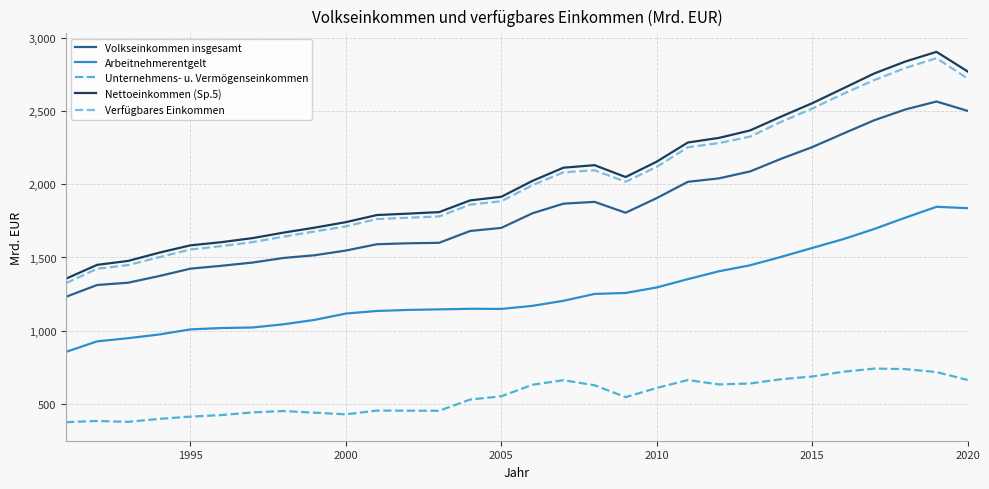

What is the smallest value displayed?

376.1